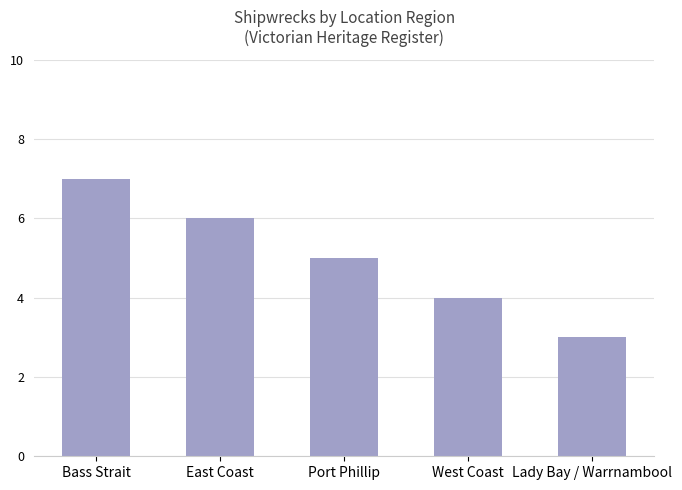

At which label does the data first exceed 5?

Bass Strait